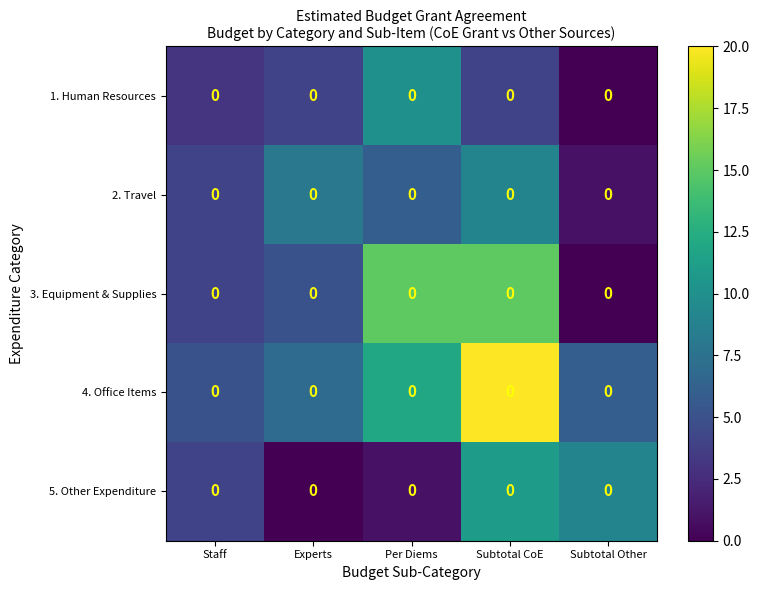

Reading left to right, extract all data points from this chart.

1. Human Resources: Staff=0	Experts=0	Per Diems=0	Subtotal CoE=0	Subtotal Other=0
2. Travel: Staff=0	Experts=0	Per Diems=0	Subtotal CoE=0	Subtotal Other=0
3. Equipment & Supplies: Staff=0	Experts=0	Per Diems=0	Subtotal CoE=0	Subtotal Other=0
4. Office Items: Staff=0	Experts=0	Per Diems=0	Subtotal CoE=0	Subtotal Other=0
5. Other Expenditure: Staff=0	Experts=0	Per Diems=0	Subtotal CoE=0	Subtotal Other=0